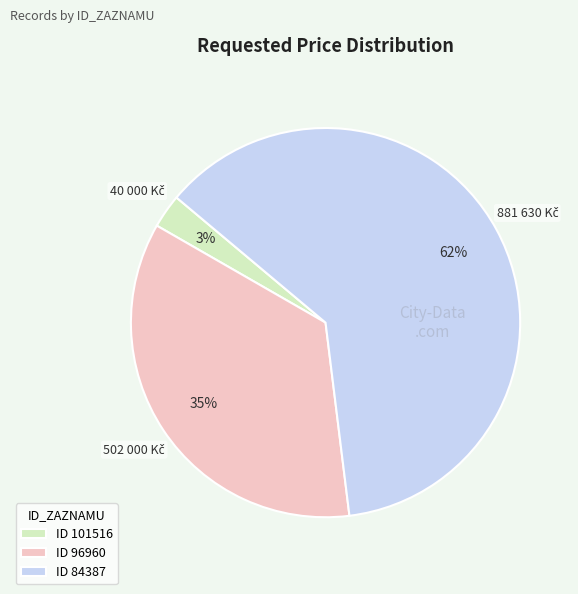

Do ID 84387 and ID 96960 together represent more than half of the pie?

Yes